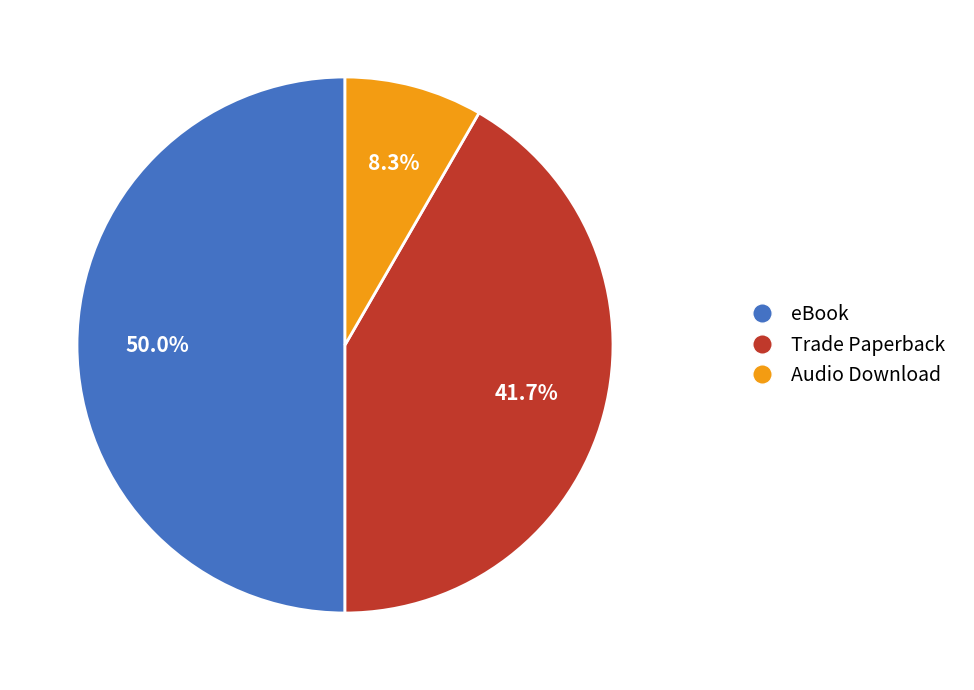

To the nearest percent, what percentage of the pie is Audio Download?

8%